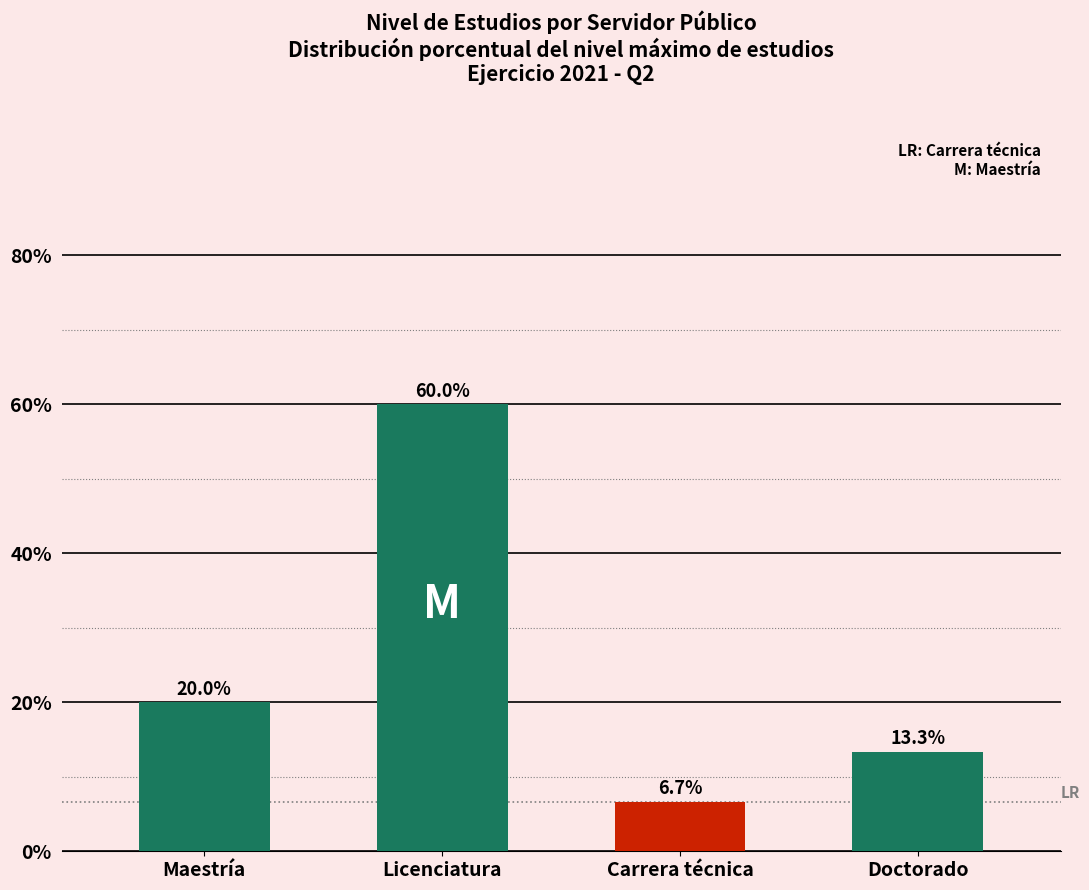

What is the change in value from Licenciatura to Carrera técnica?

-53.3